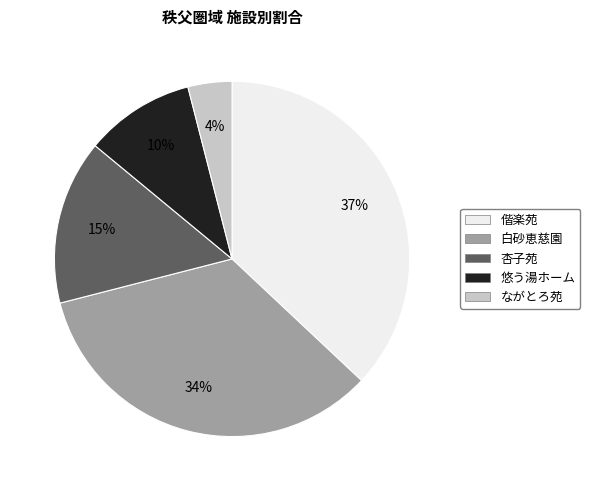

What is the largest slice in the pie chart?

偕楽苑